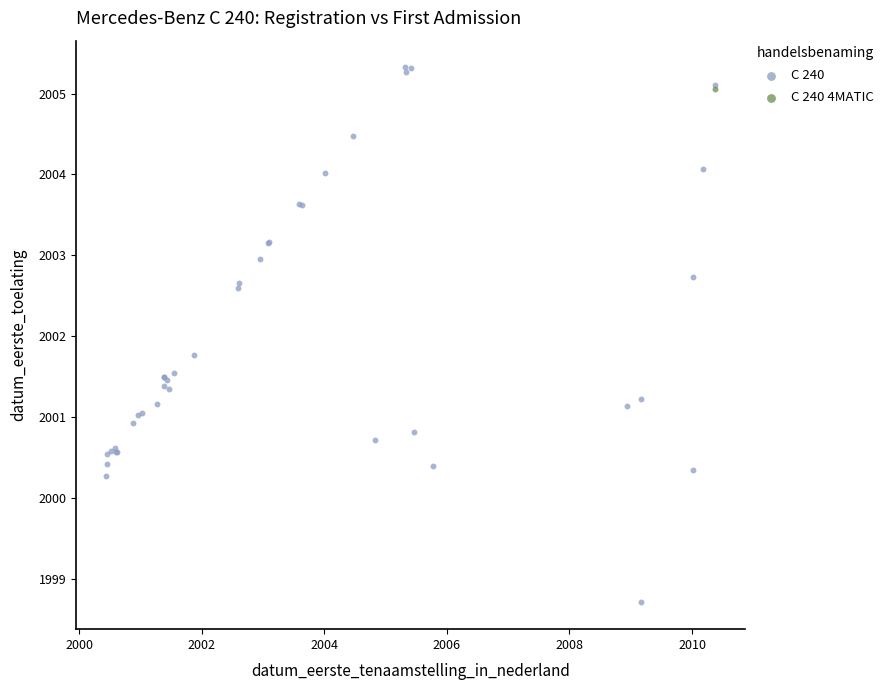

What are all the series names shown in the legend?

C 240, C 240 4MATIC